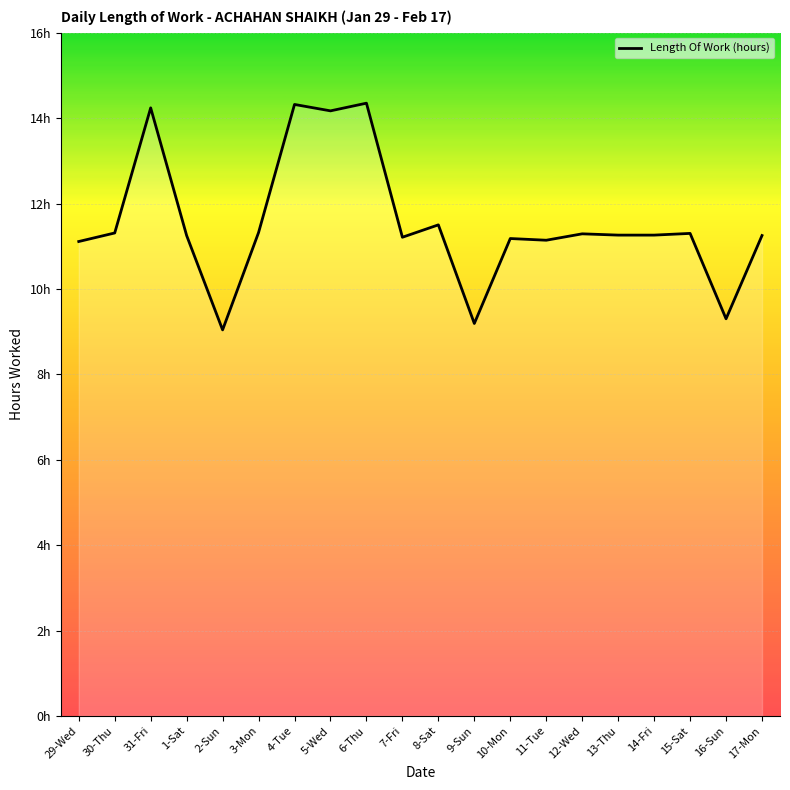

What is the label of the 13th point from the left?

10-Mon